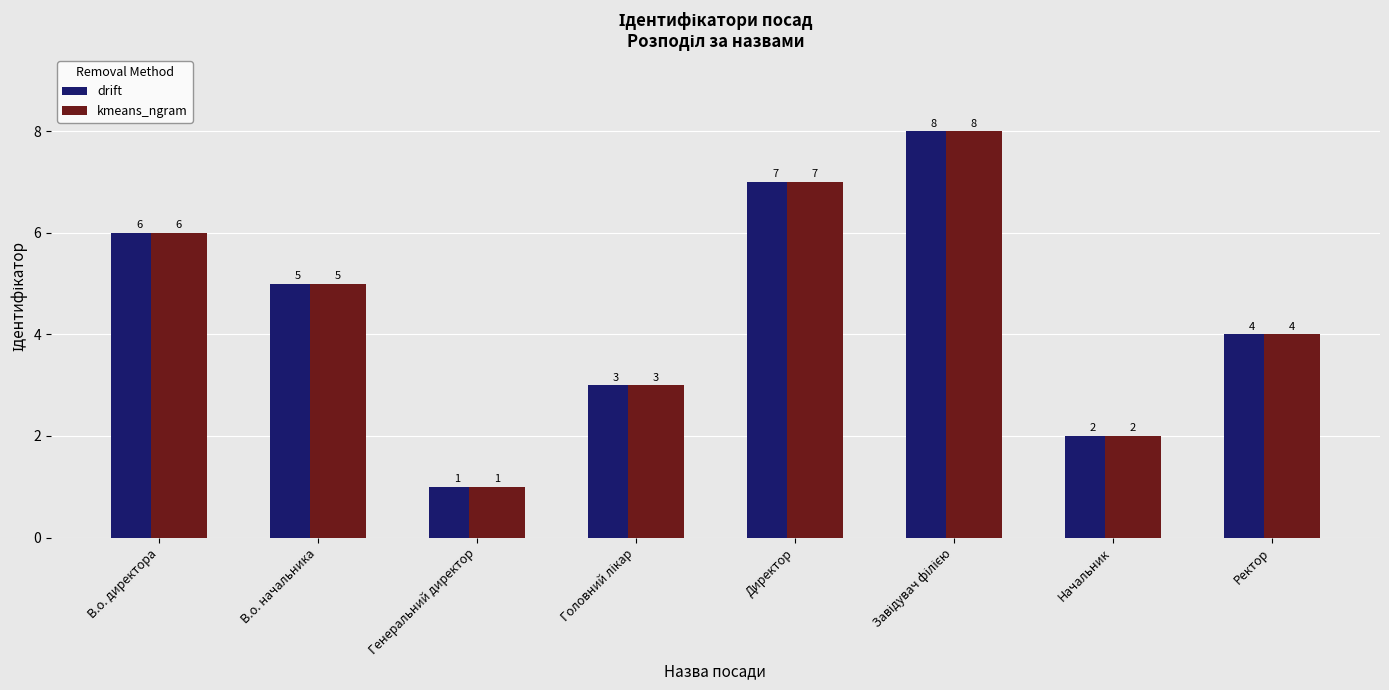

What value does the kmeans_ngram series have at В.о. директора?

6